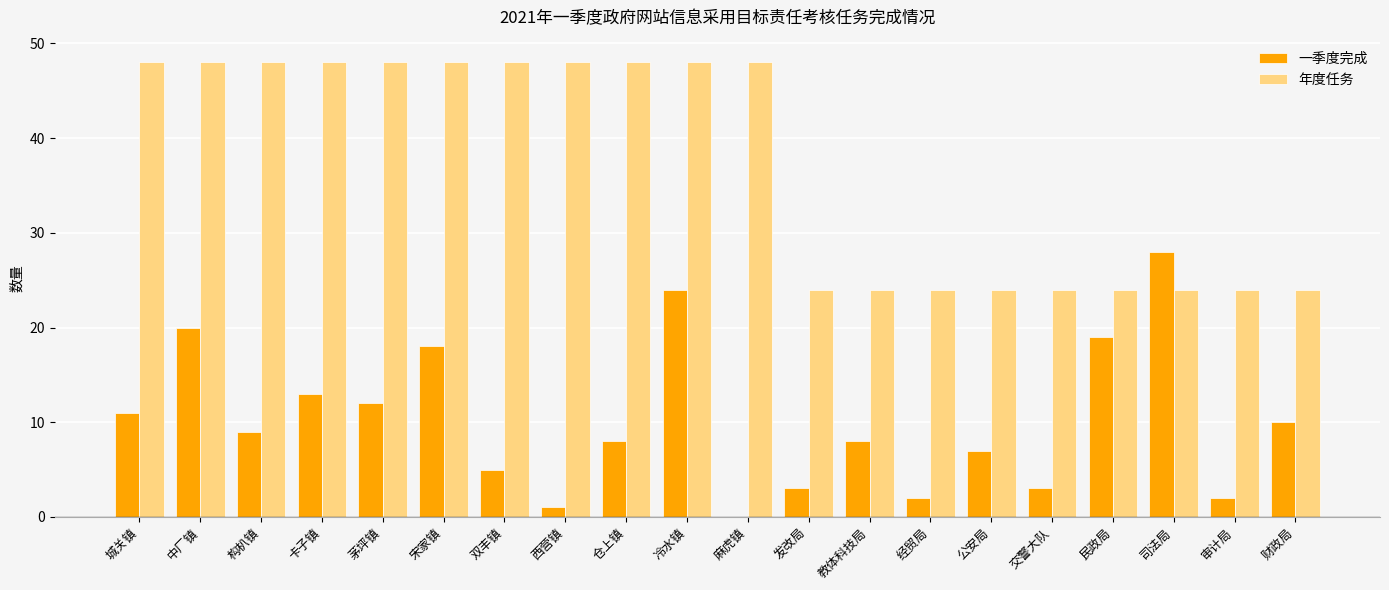

What is the maximum value for 一季度完成?

28